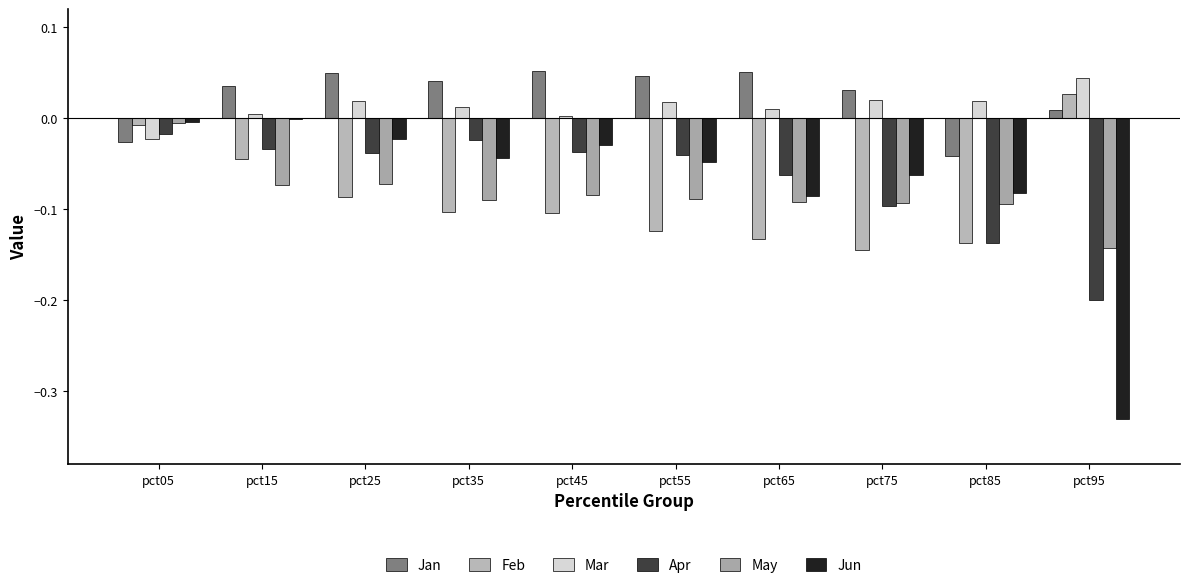

Is it true that Jun equals -0.4 at pct95?

False